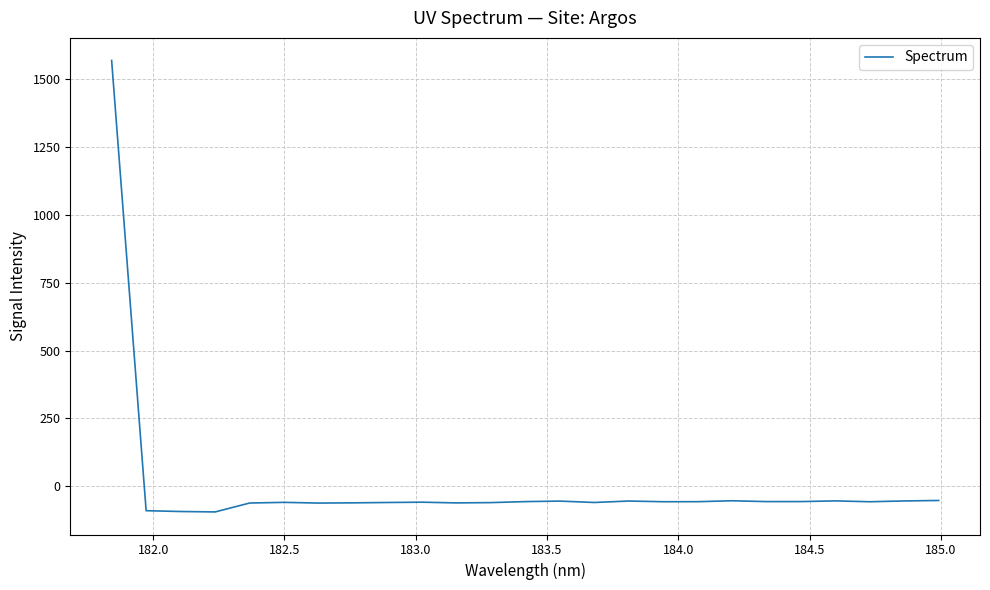

What is the difference between the maximum and minimum values?

1663.3